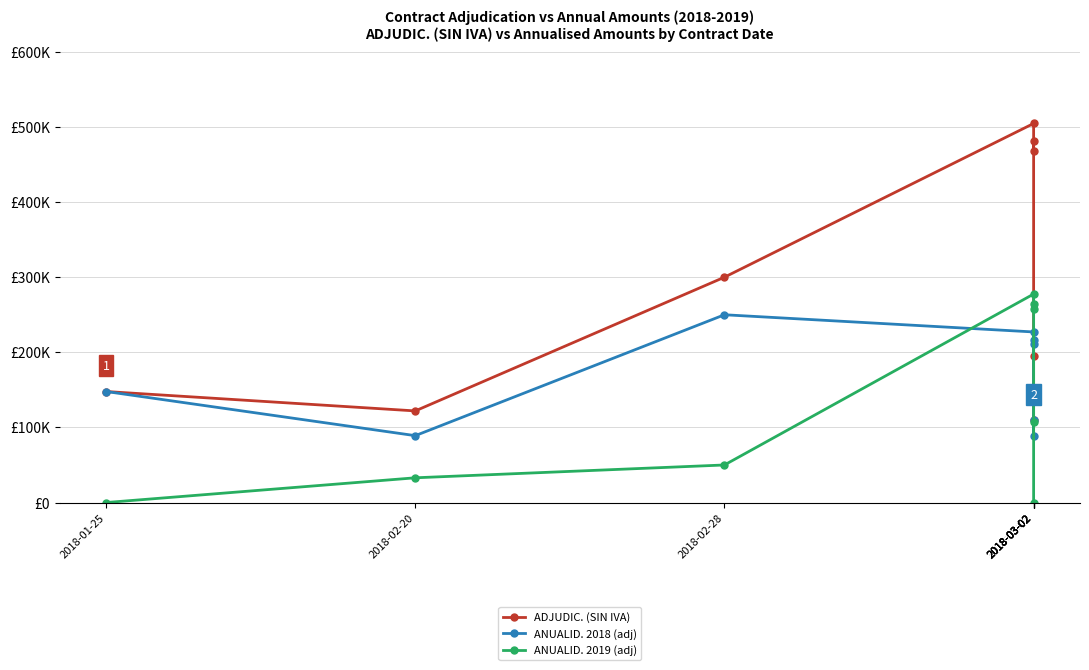

At how many categories does at least one series exceed 459420?

3